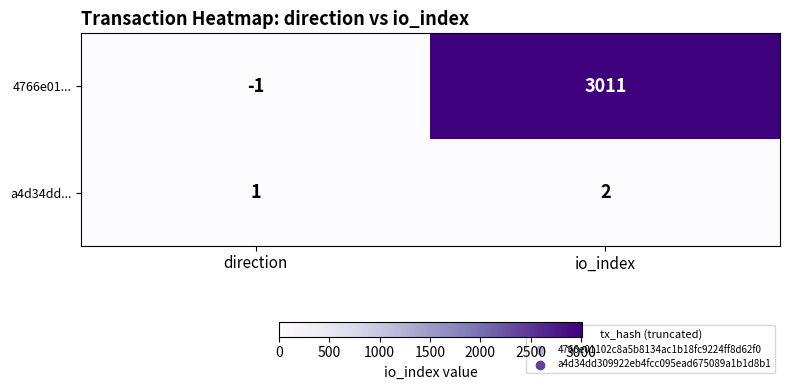

Reading left to right, what are all the values shown in this chart?

4766e01...: direction=-1	io_index=3011
a4d34dd...: direction=1	io_index=2